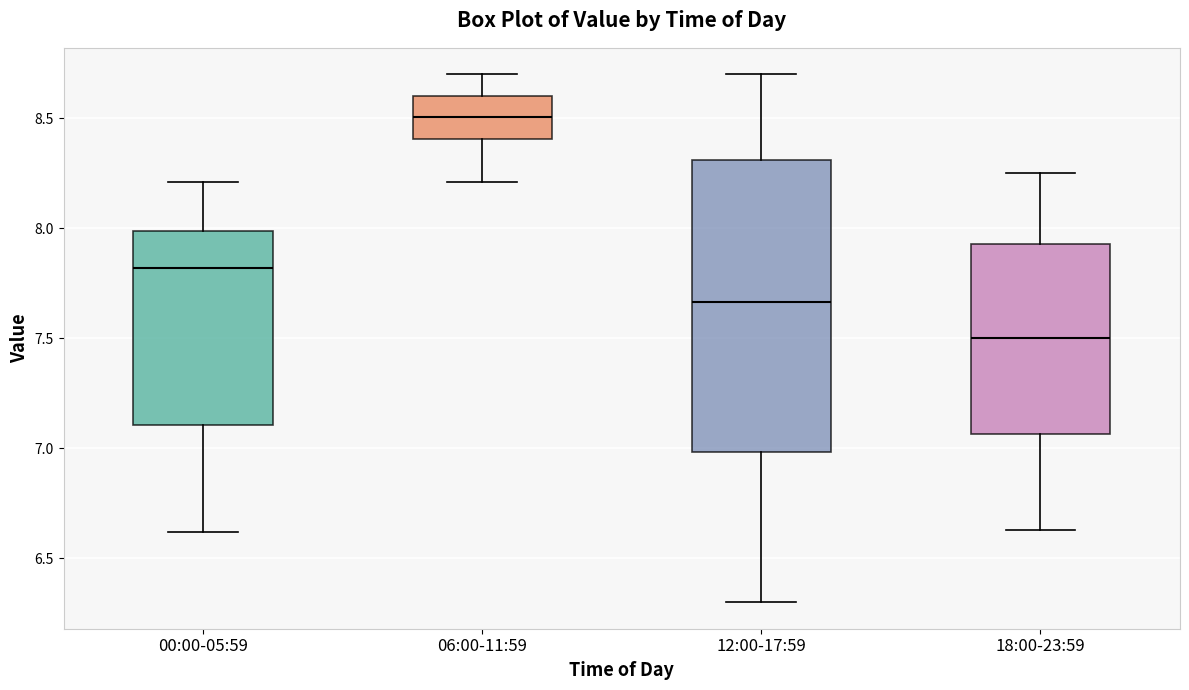

Which box is the tallest, from its lower edge to its upper edge?

12:00-17:59